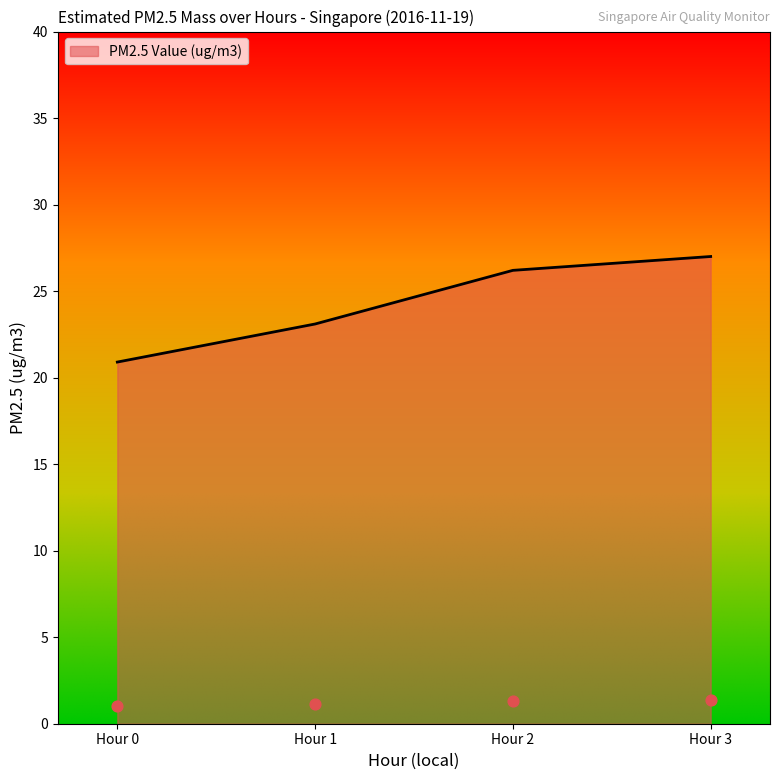

What is the change in value from Hour 1 to Hour 3?

+3.9